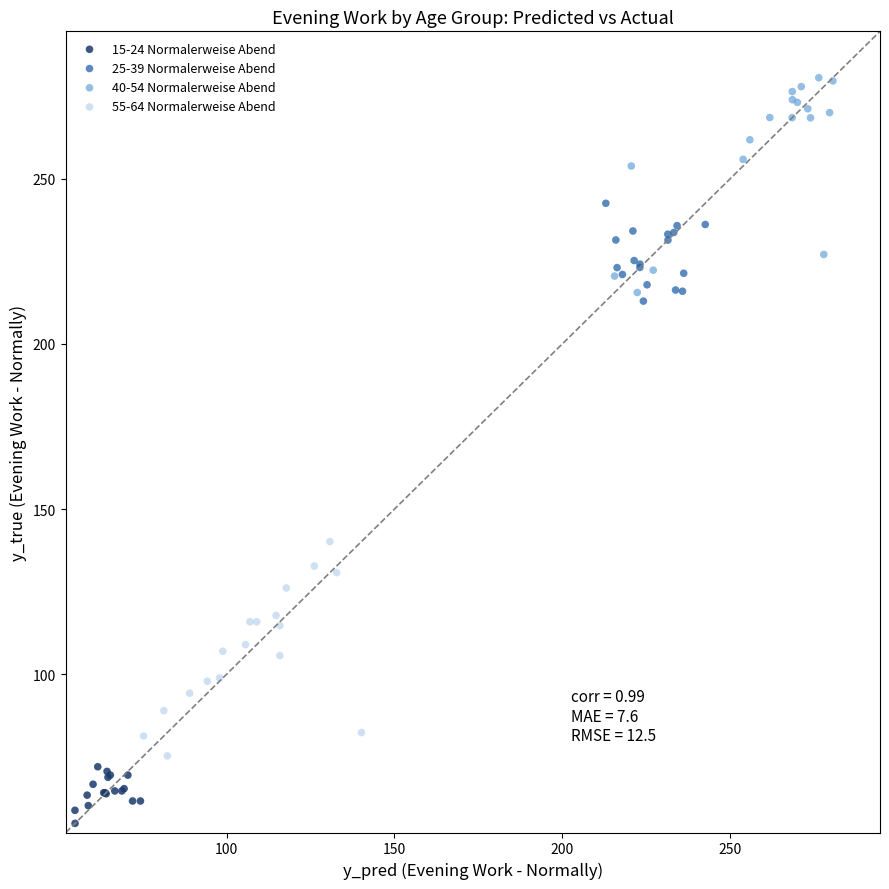

Which series contains the lowest Y value?

15-24 Normalerweise Abend